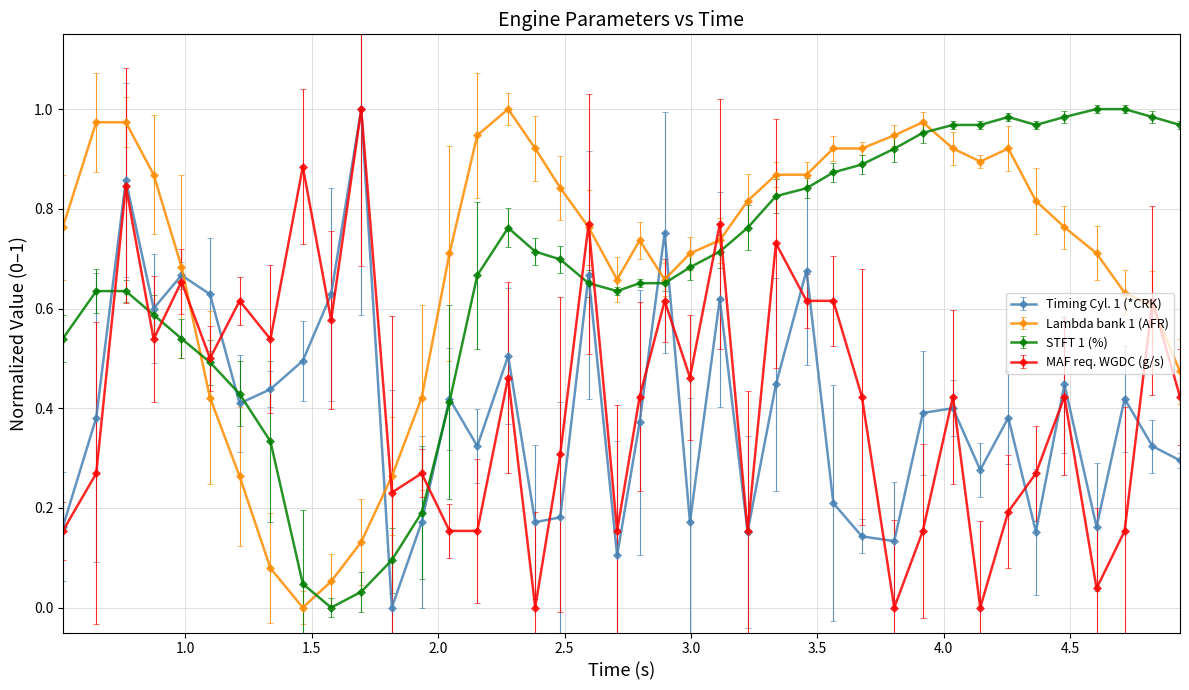

True or false: Lambda bank 1 (AFR) has more than 1 interior local peaks.

True